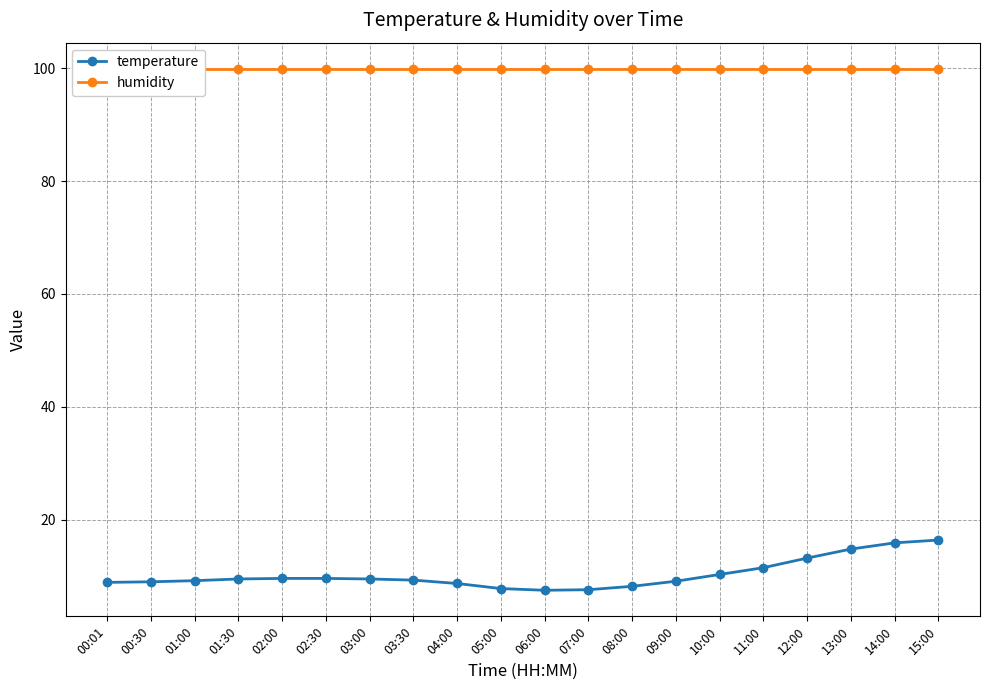

Between 01:00 and 09:00, which series saw the biggest shift?

temperature